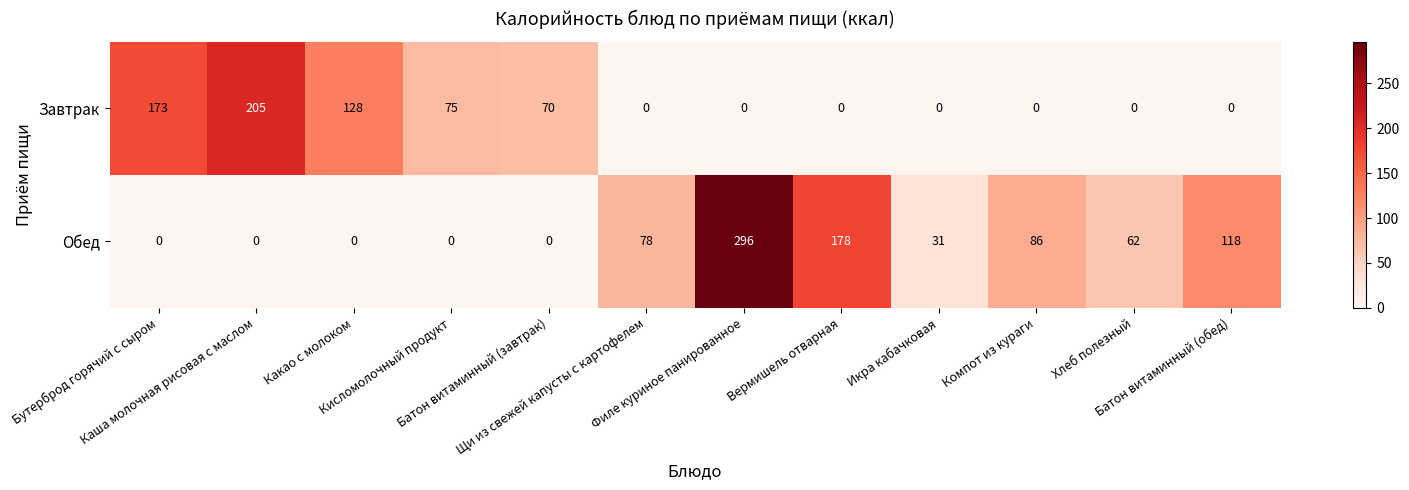

What is the average value of the Обед series?

71